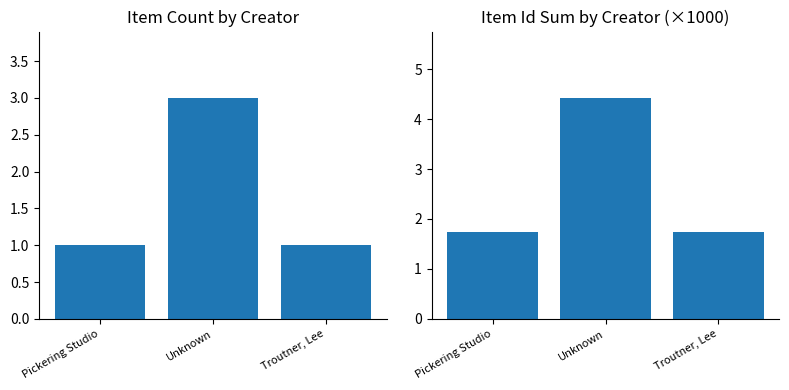

What is the label of the 3rd bar from the right?

Pickering Studio